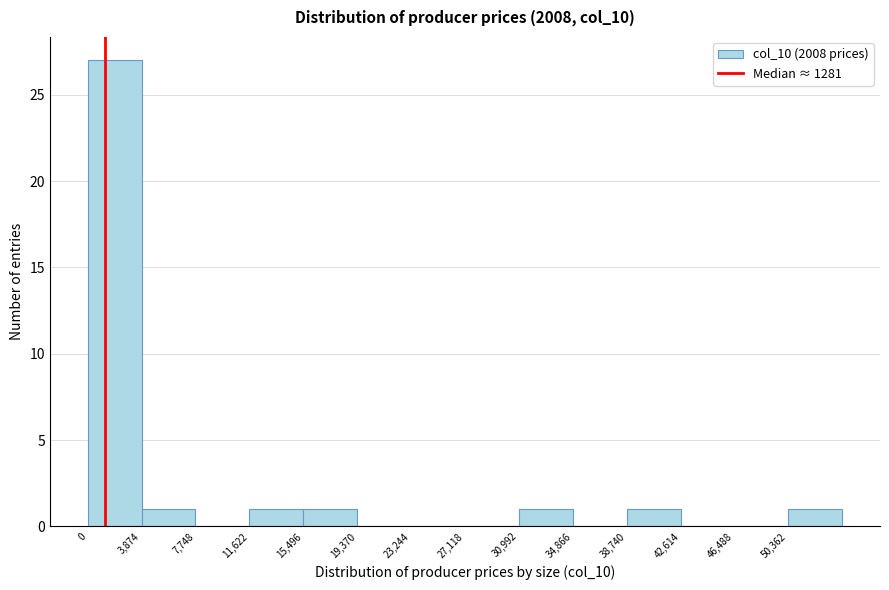

Reading left to right, list every bar in this chart as the range it spans on the x-axis followed by its height. Neither the bar edges nor the heights are printed on the chart, so give them approximately, as read against the axes.

0 to 4000: 27
4000 to 7500: 1
7500 to 11500: 0
11500 to 15500: 1
15500 to 19500: 1
19500 to 23000: 0
23000 to 27000: 0
27000 to 31000: 0
31000 to 35000: 1
35000 to 38500: 0
38500 to 42500: 1
42500 to 46500: 0
46500 to 50500: 0
50500 to 54000: 1